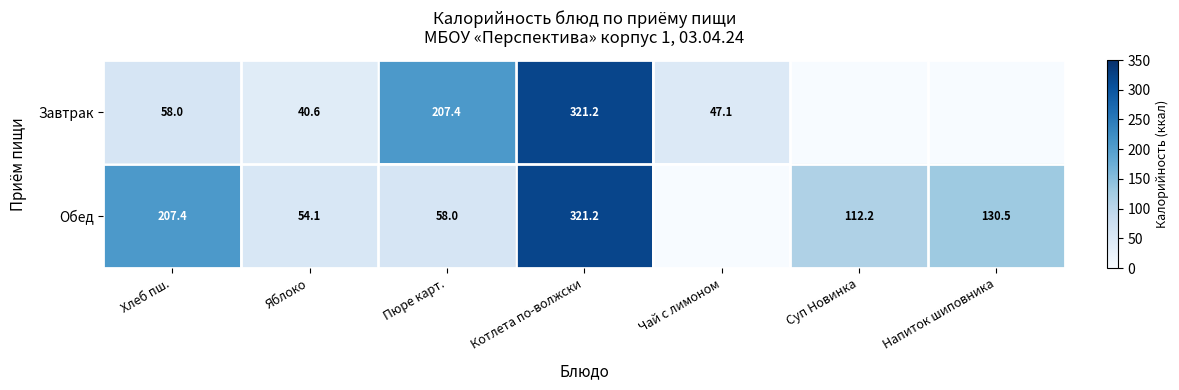

What is the difference between the Завтрак values at Хлеб пш. and Чай с лимоном?

10.9